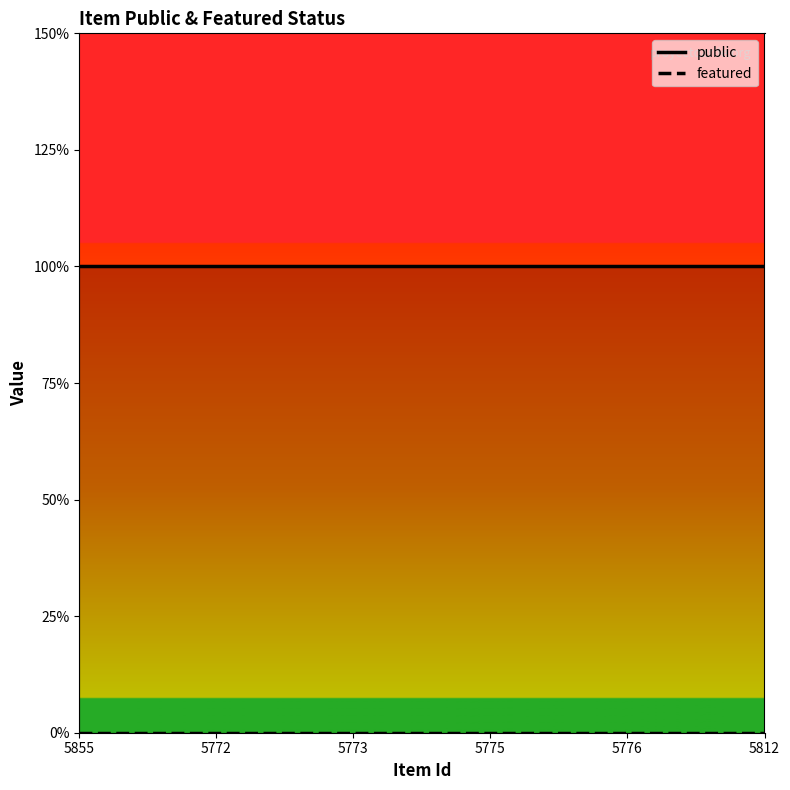

True or false: public and featured intersect in this chart.

False